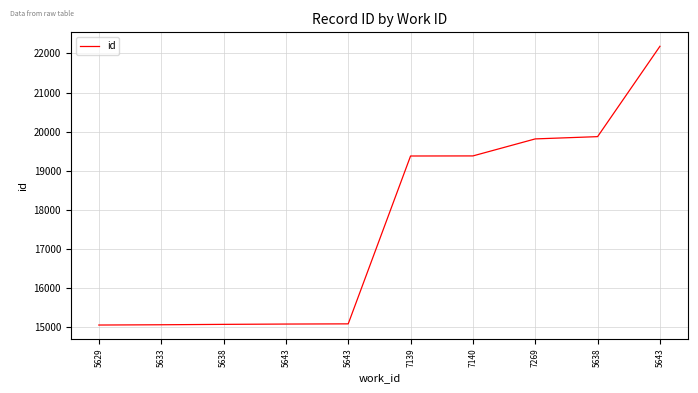

Is this an area chart (filled region under the line)?

No